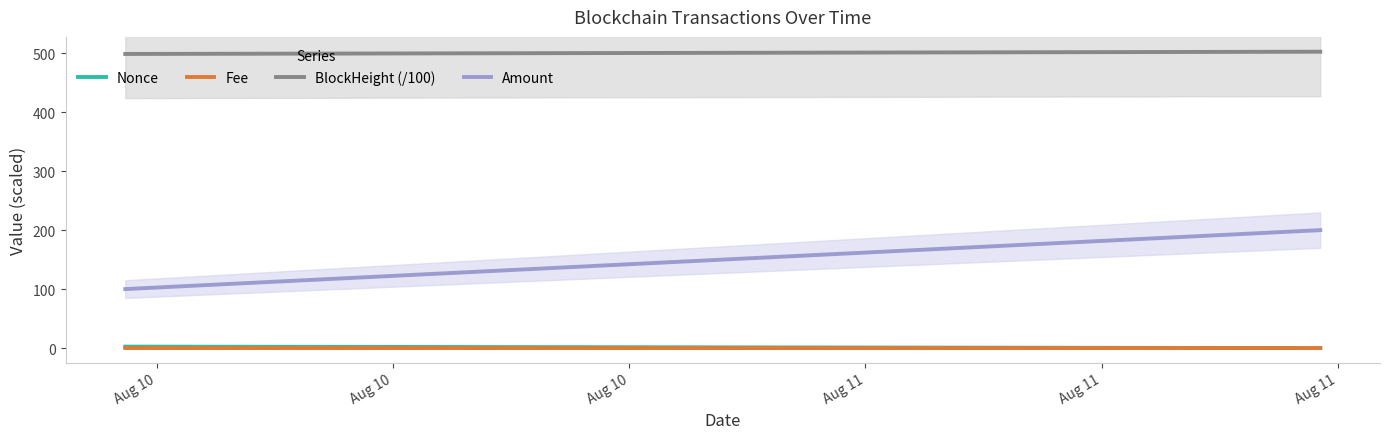

What are all the series names shown in the legend?

Nonce, Fee, BlockHeight (/100), Amount